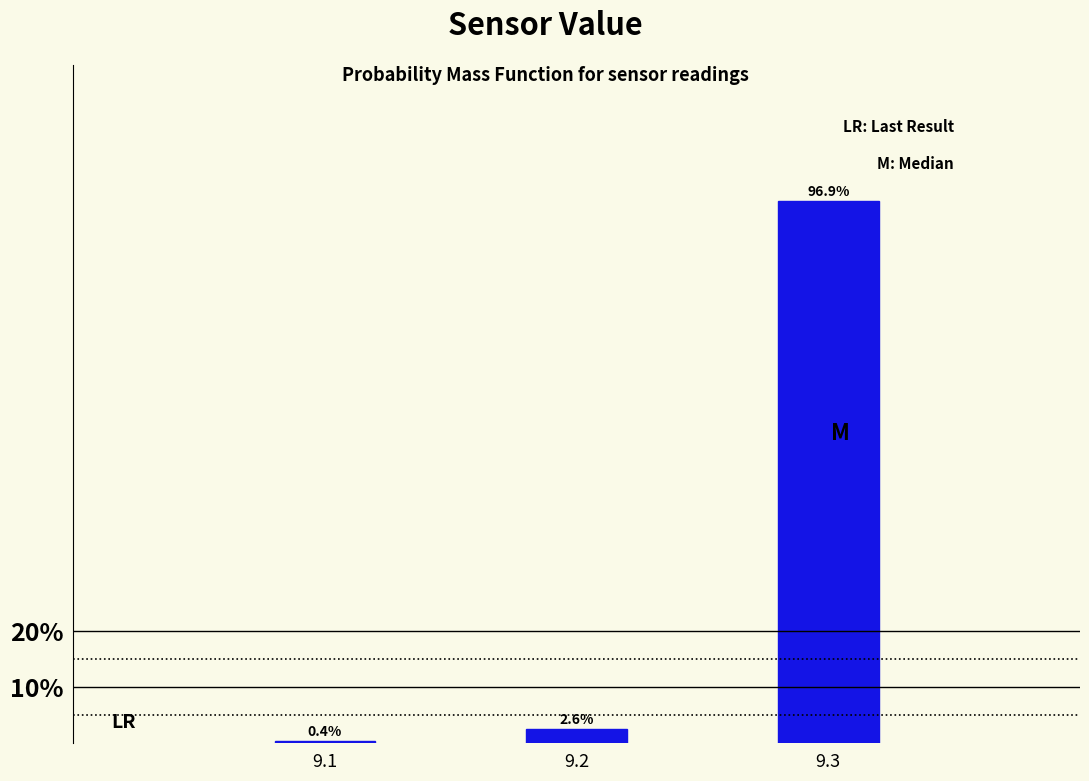

Reading left to right, what are all the values shown in this chart?

9.1=0.4	9.2=2.6	9.3=96.9